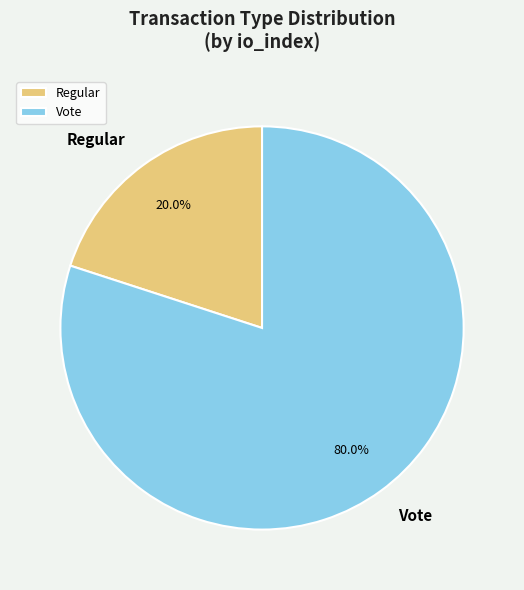

What is the total percentage of Vote and Regular?

100.0%